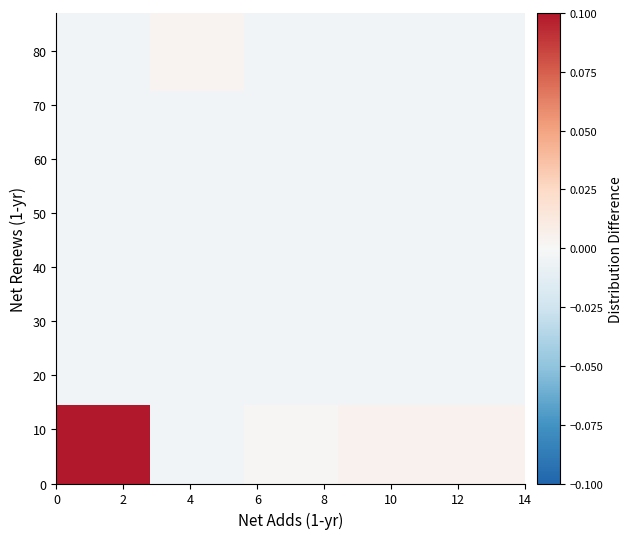

How many data points does each series have?

5